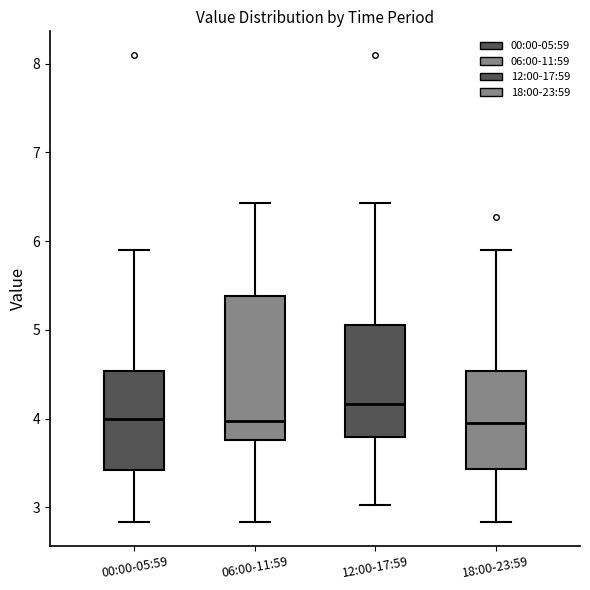

Where does the upper whisker of the box for 06:00-11:59 end on the y-axis? The values are not printed on the chart, so give them approximately, as read against the axis.

6.4